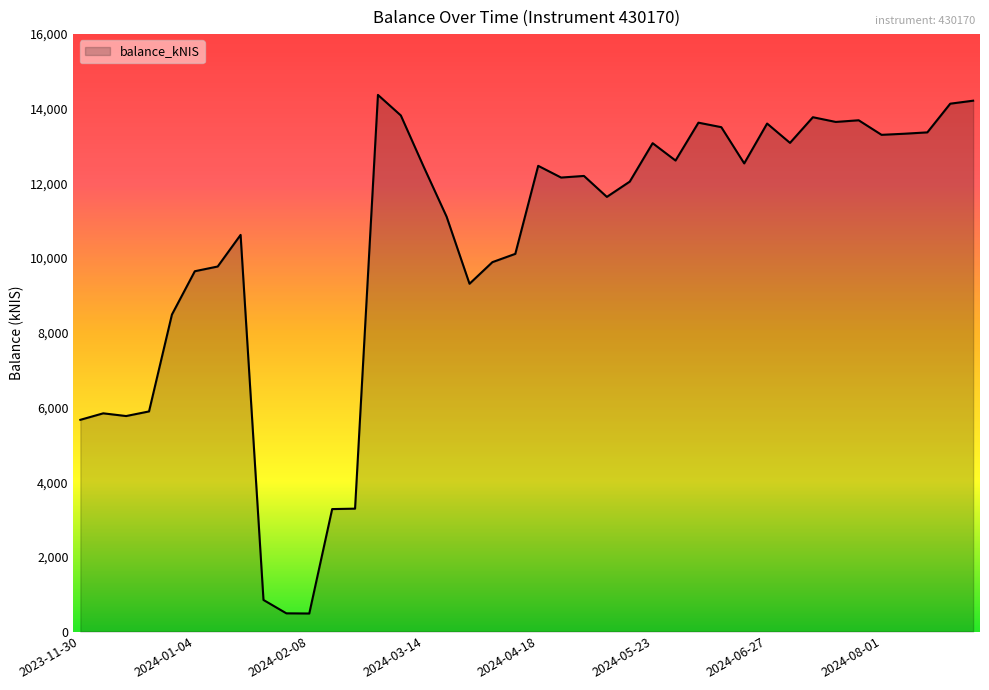

What is the difference between the maximum and minimum values?

13889.5